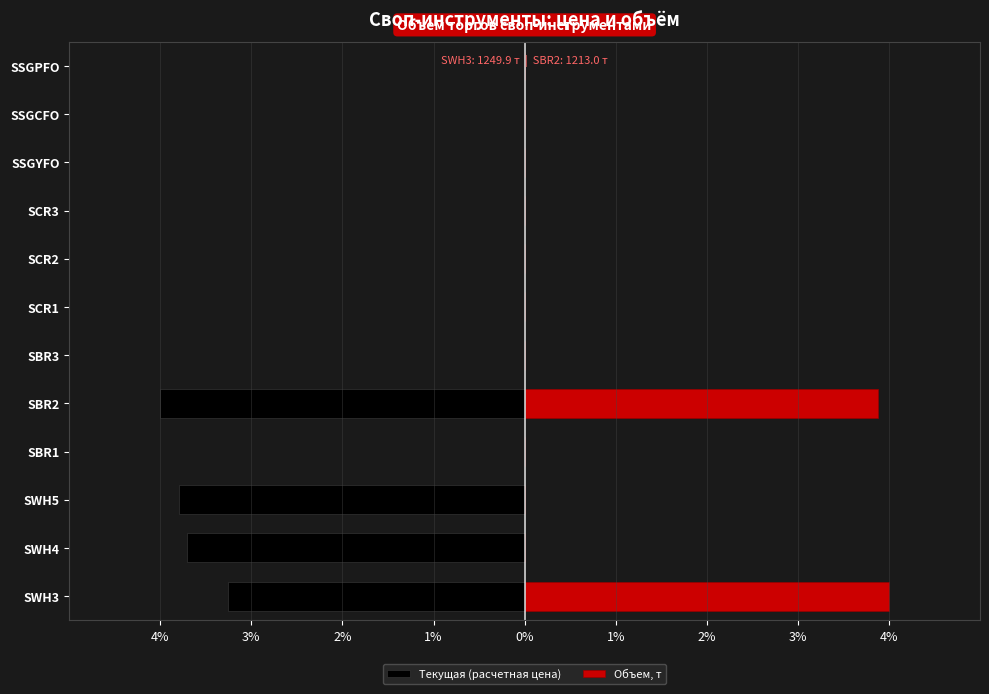

Rank the series by their average value, from lowest to highest.

Текущая (расчетная цена), Объем, т